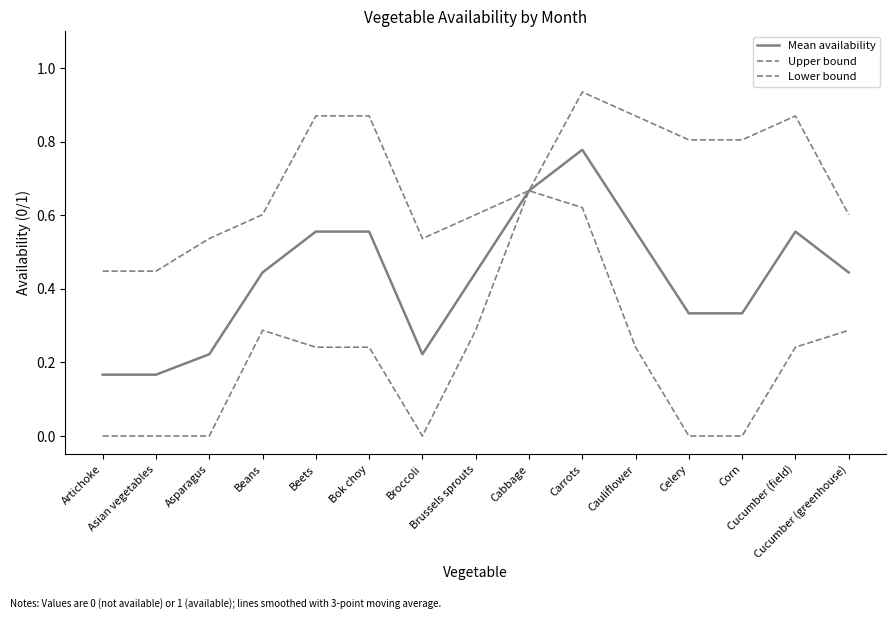

Does the chart display data point markers on the line(s)?

No